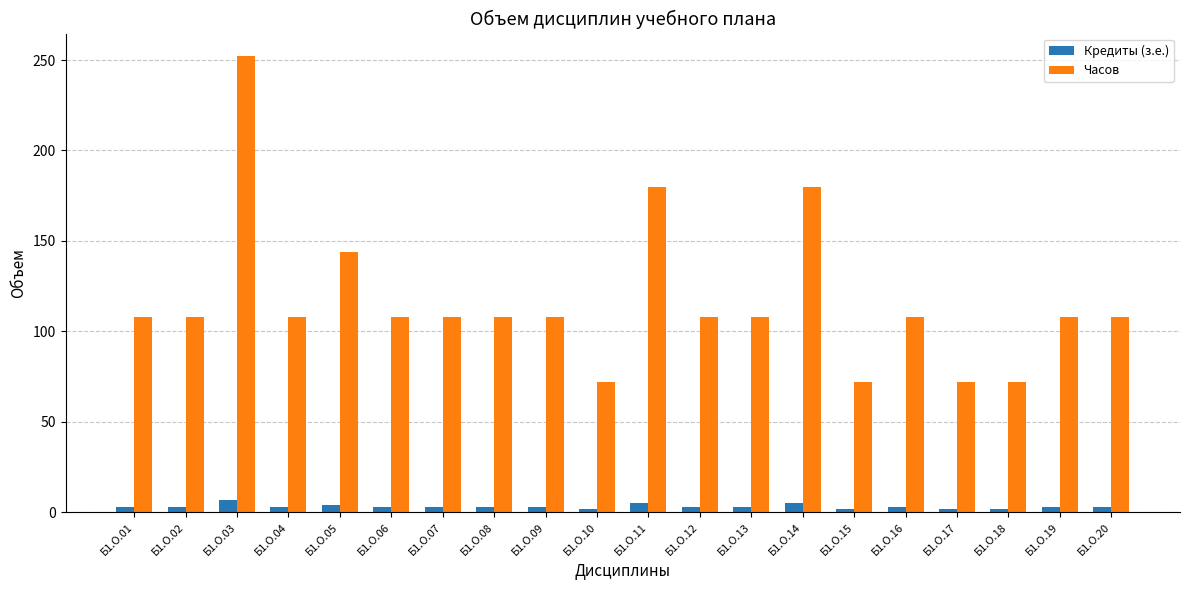

The Часов series shows 108 at Б1.О.20. True or false?

True